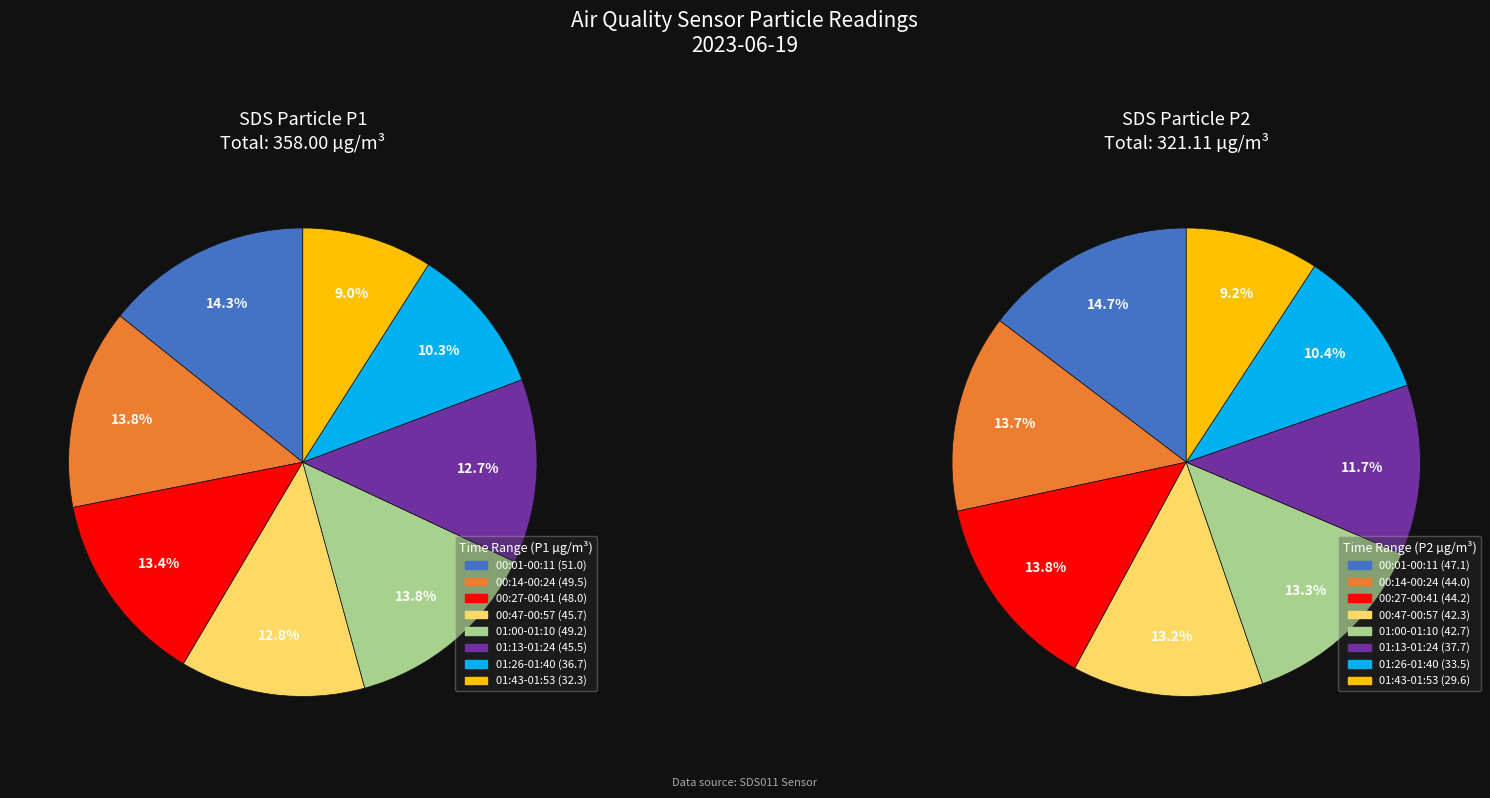

True or false: 00:47 accounts for 8% of the total.

False